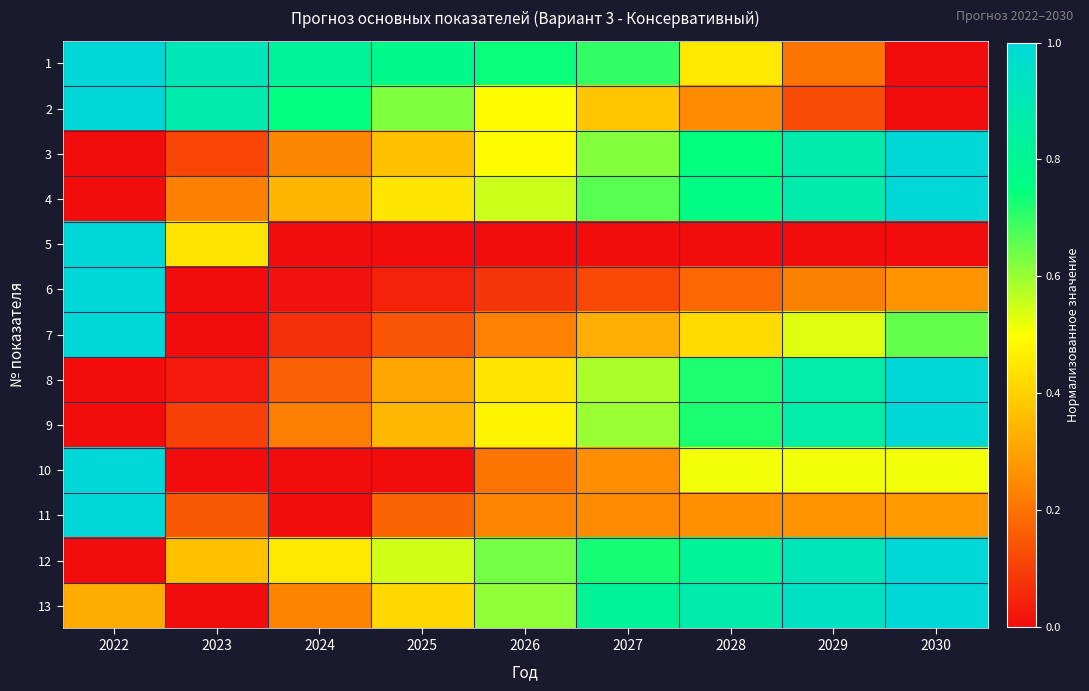

Which category has the highest value across all series?

2022